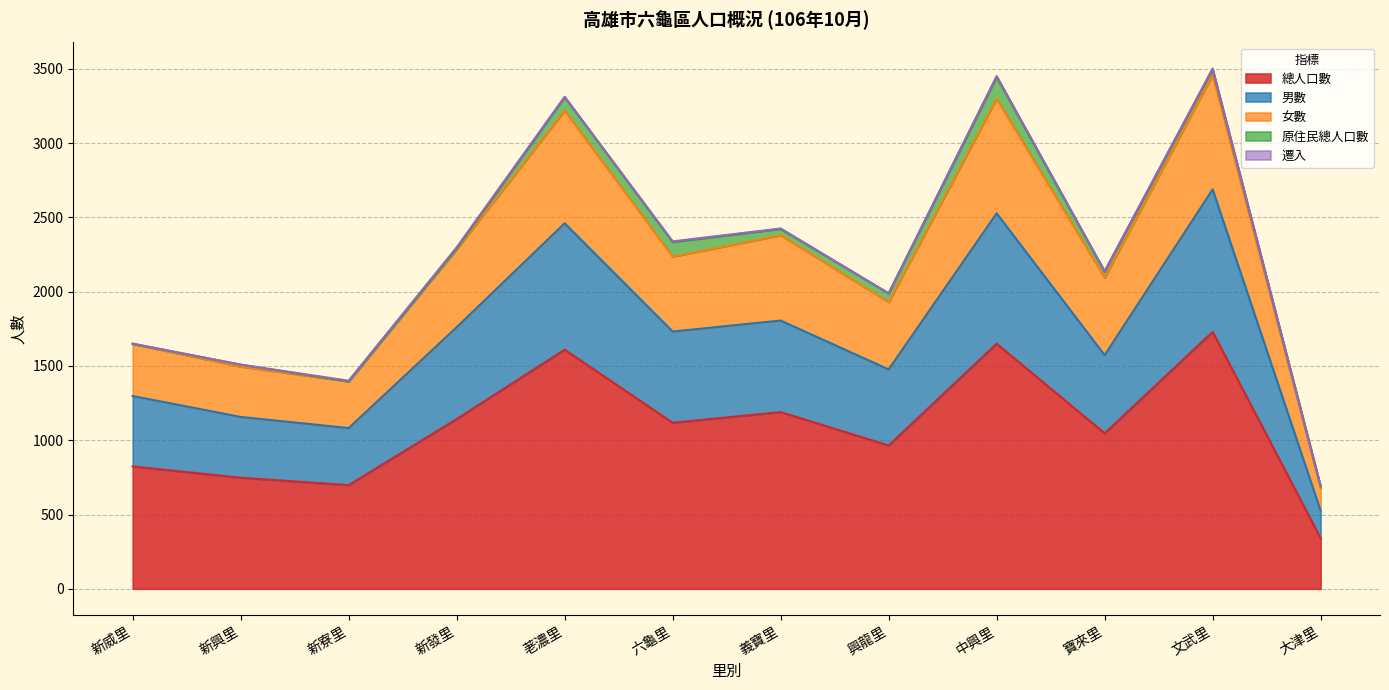

At which label is 總人口數 closest to 1035?

寶來里